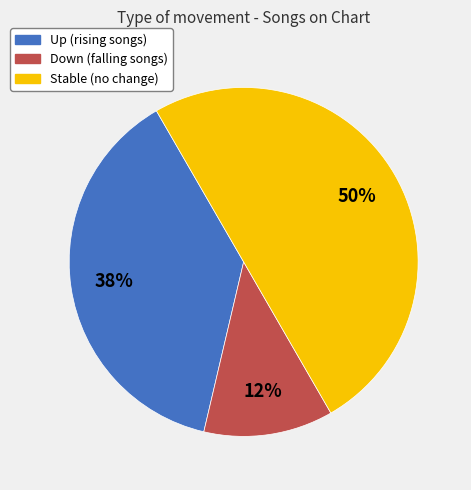

To the nearest percent, what is the difference between the largest and smallest slice percentages?

38%